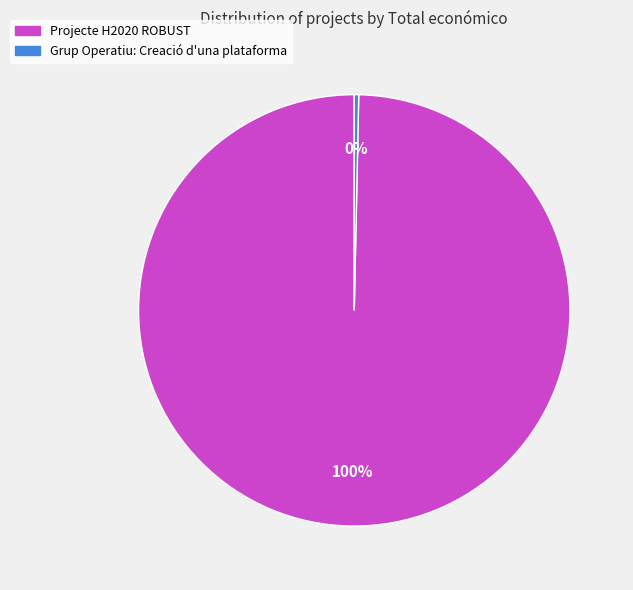

Is the sum of Projecte H2020 ROBUST and Grup Operatiu: Creació d'una plataforma greater than half?

Yes